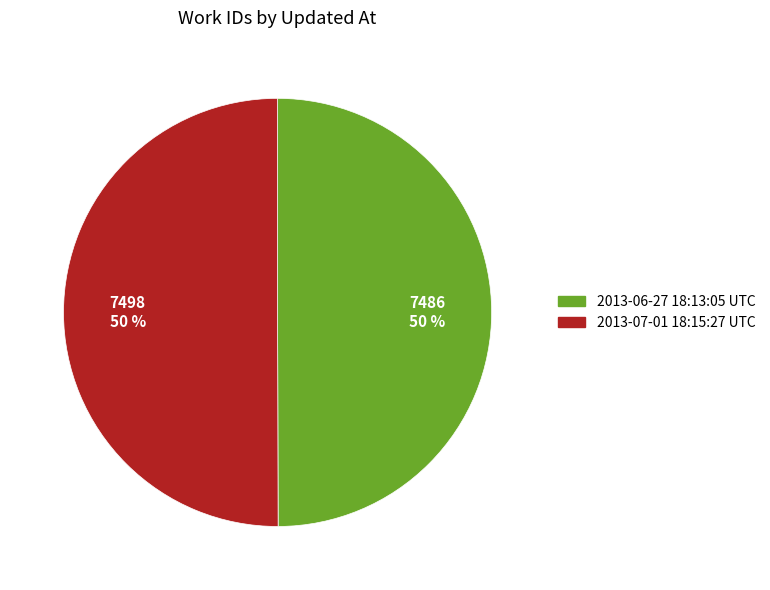

Do 2013-07-01 18:15:27 UTC and 2013-06-27 18:13:05 UTC together represent more than half of the pie?

Yes